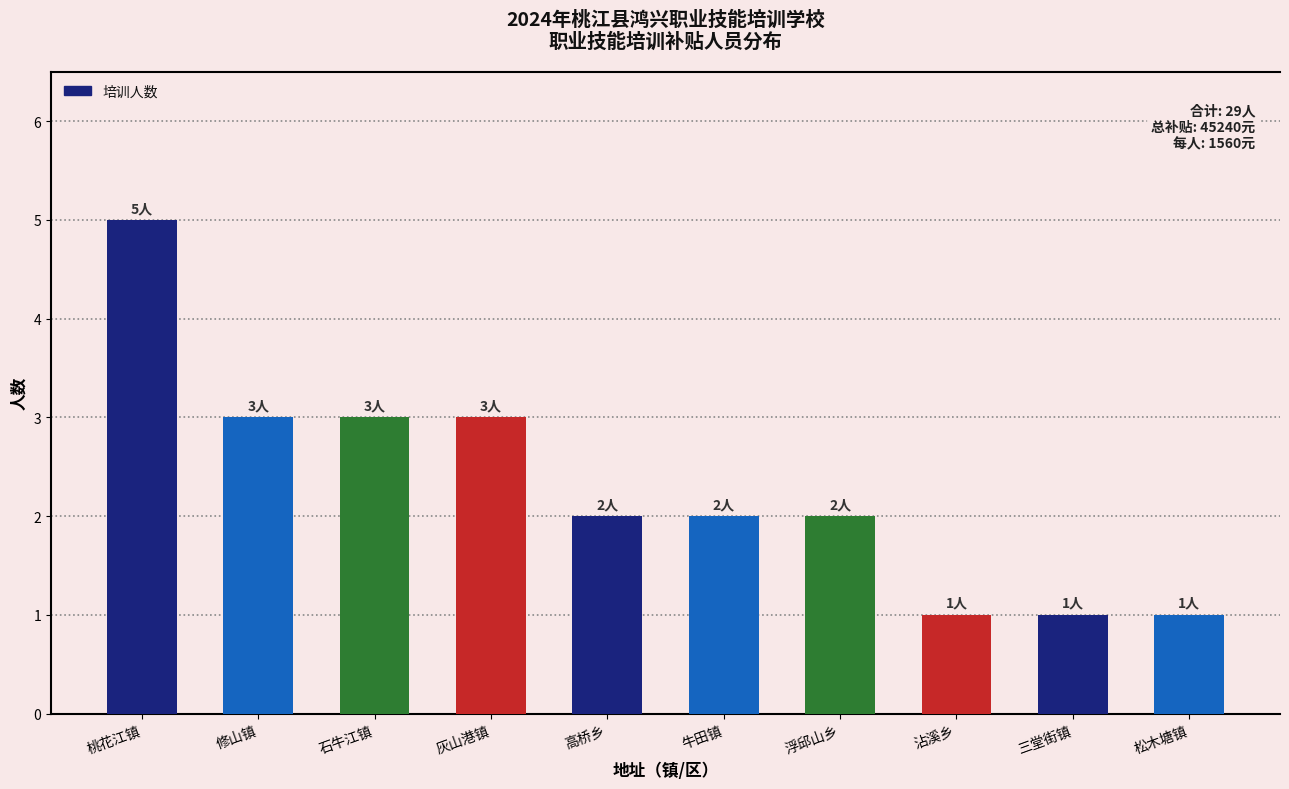

What value does the data have at 浮邱山乡?

2